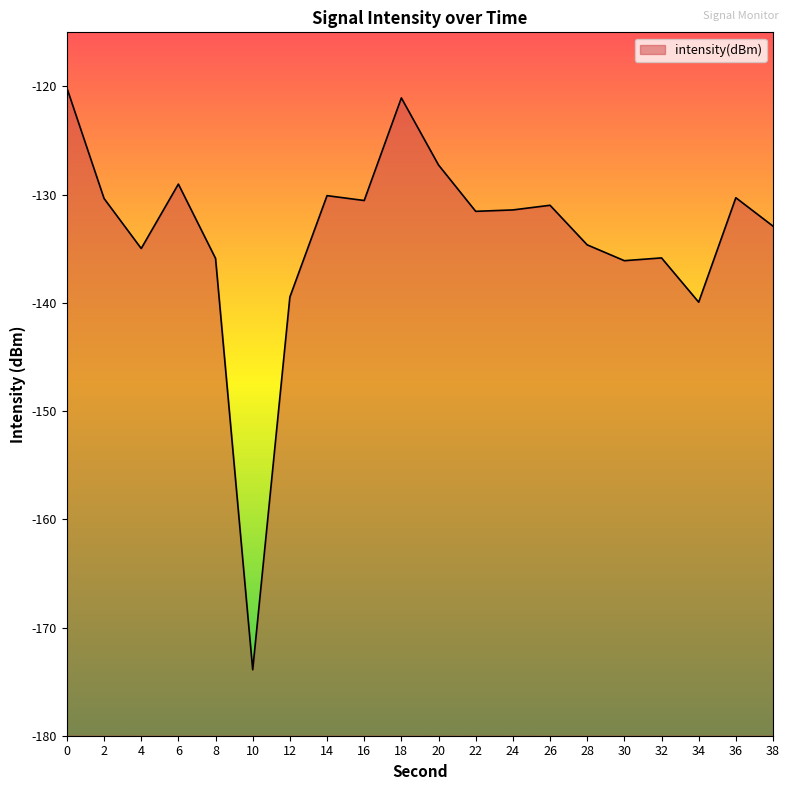

What is the value of the 6th point from the left?

-173.9